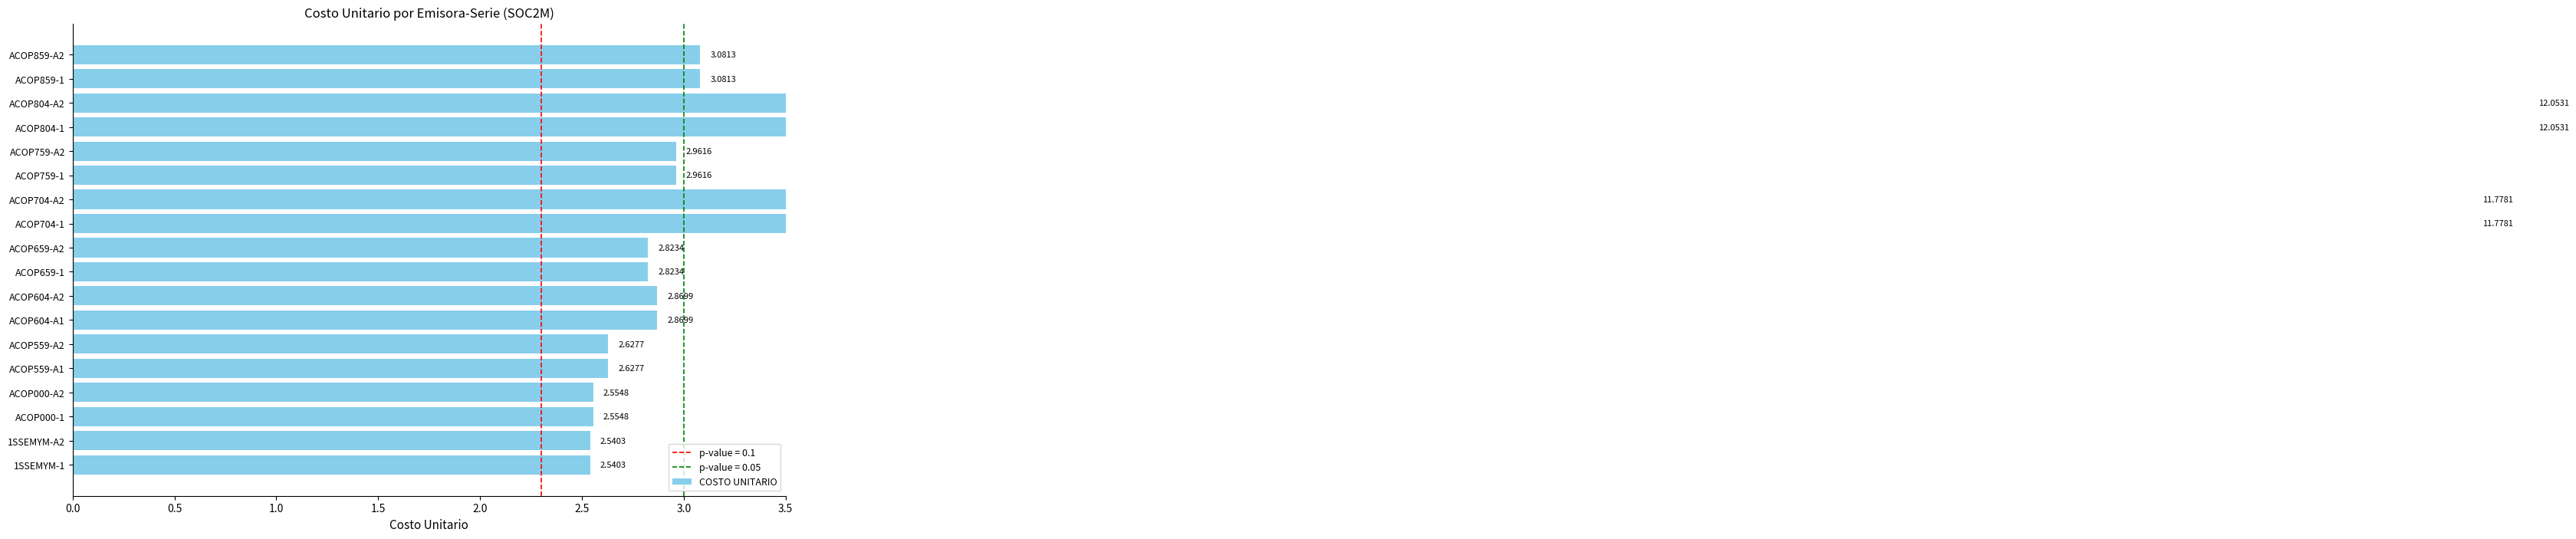

Is it true that the value at ACOP804-A2 is 17.4?

False